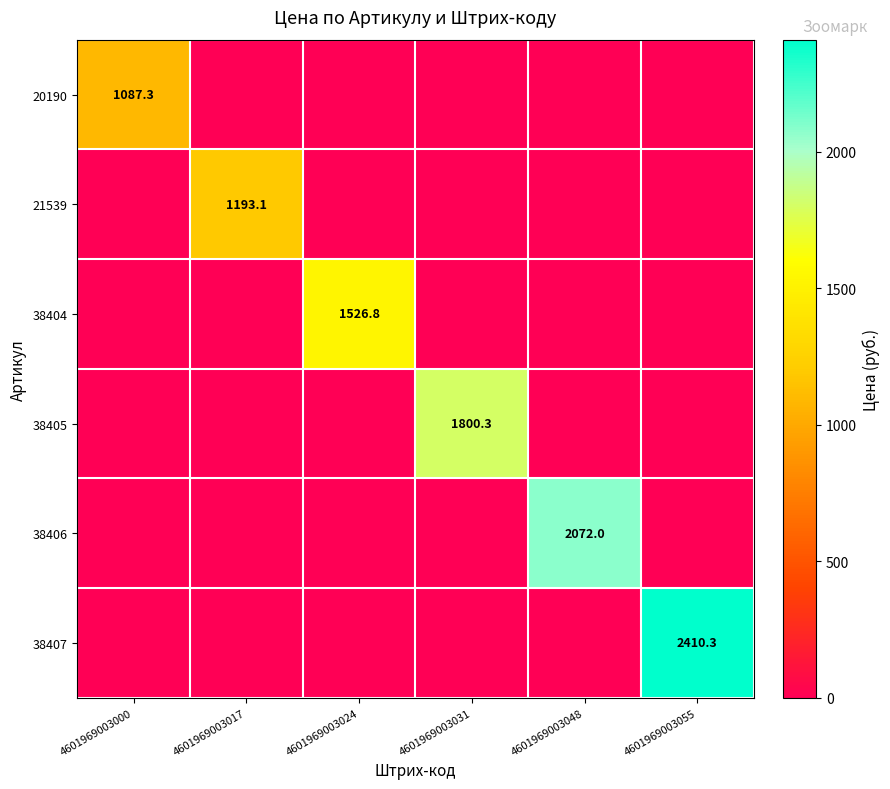

The 38404 series shows 0.0 at 4601969003017. True or false?

True